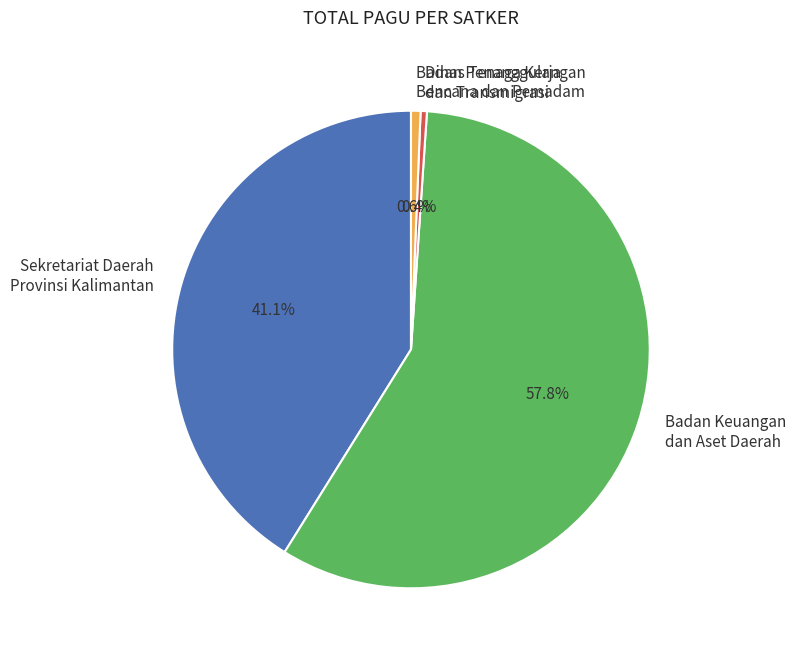

To the nearest percent, what is the average slice percentage?

25%